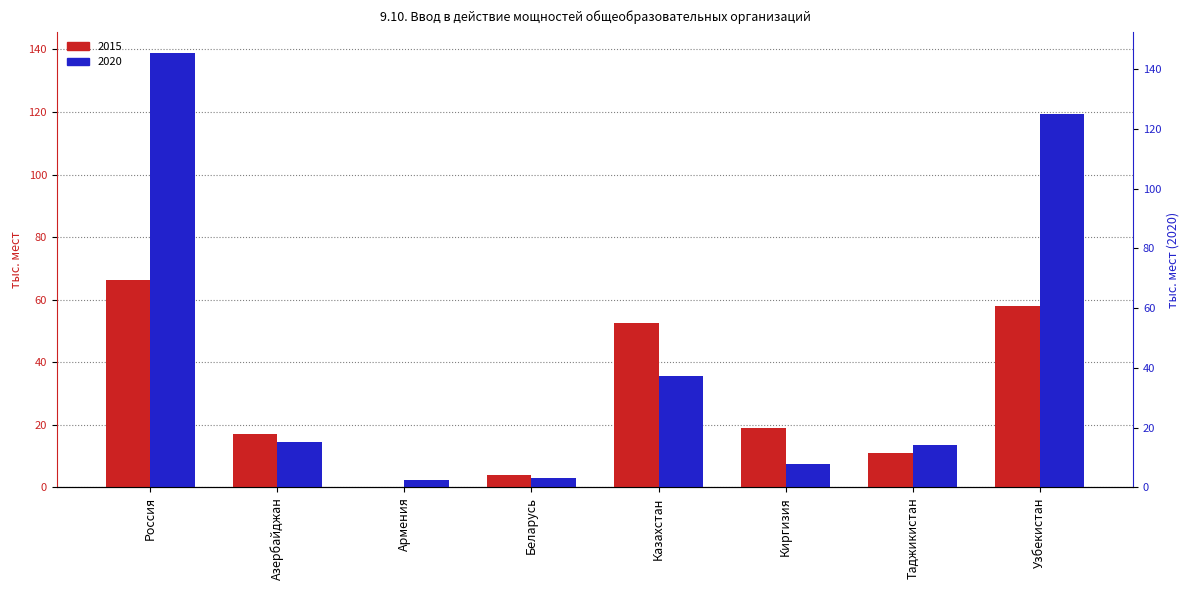

How many bars are there in total?

16